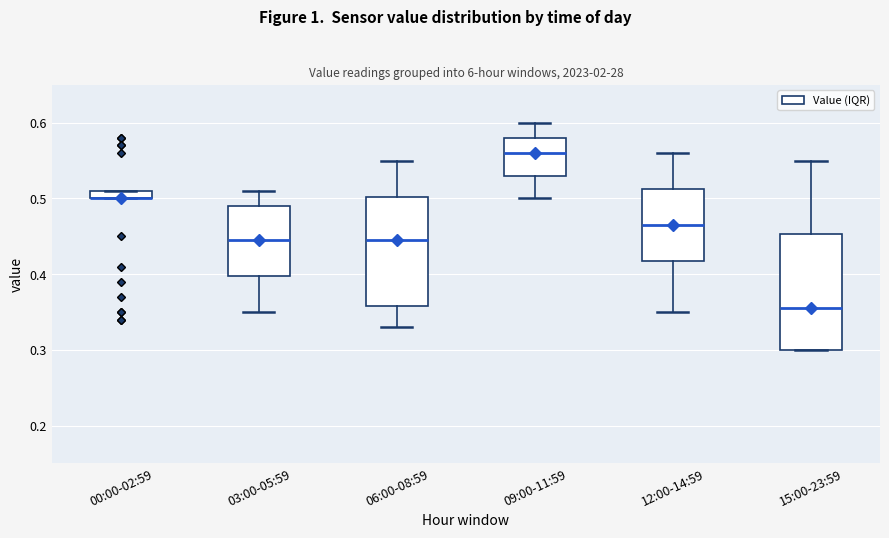

Where does the upper whisker of the box for 12:00-14:59 end on the y-axis? The values are not printed on the chart, so give them approximately, as read against the axis.

0.56